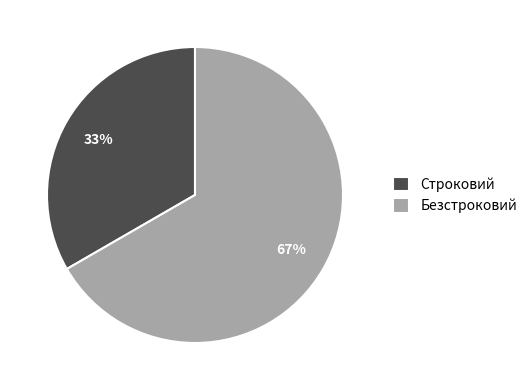

Rank the categories by value from lowest to highest.

Строковий, Безстроковий